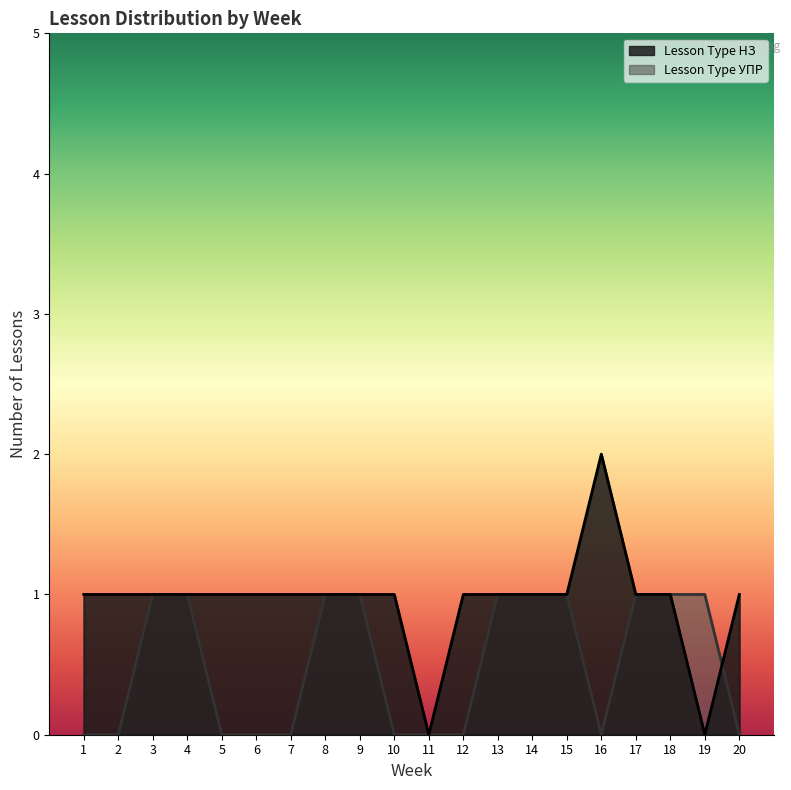

Does the chart display data point markers on the line(s)?

No